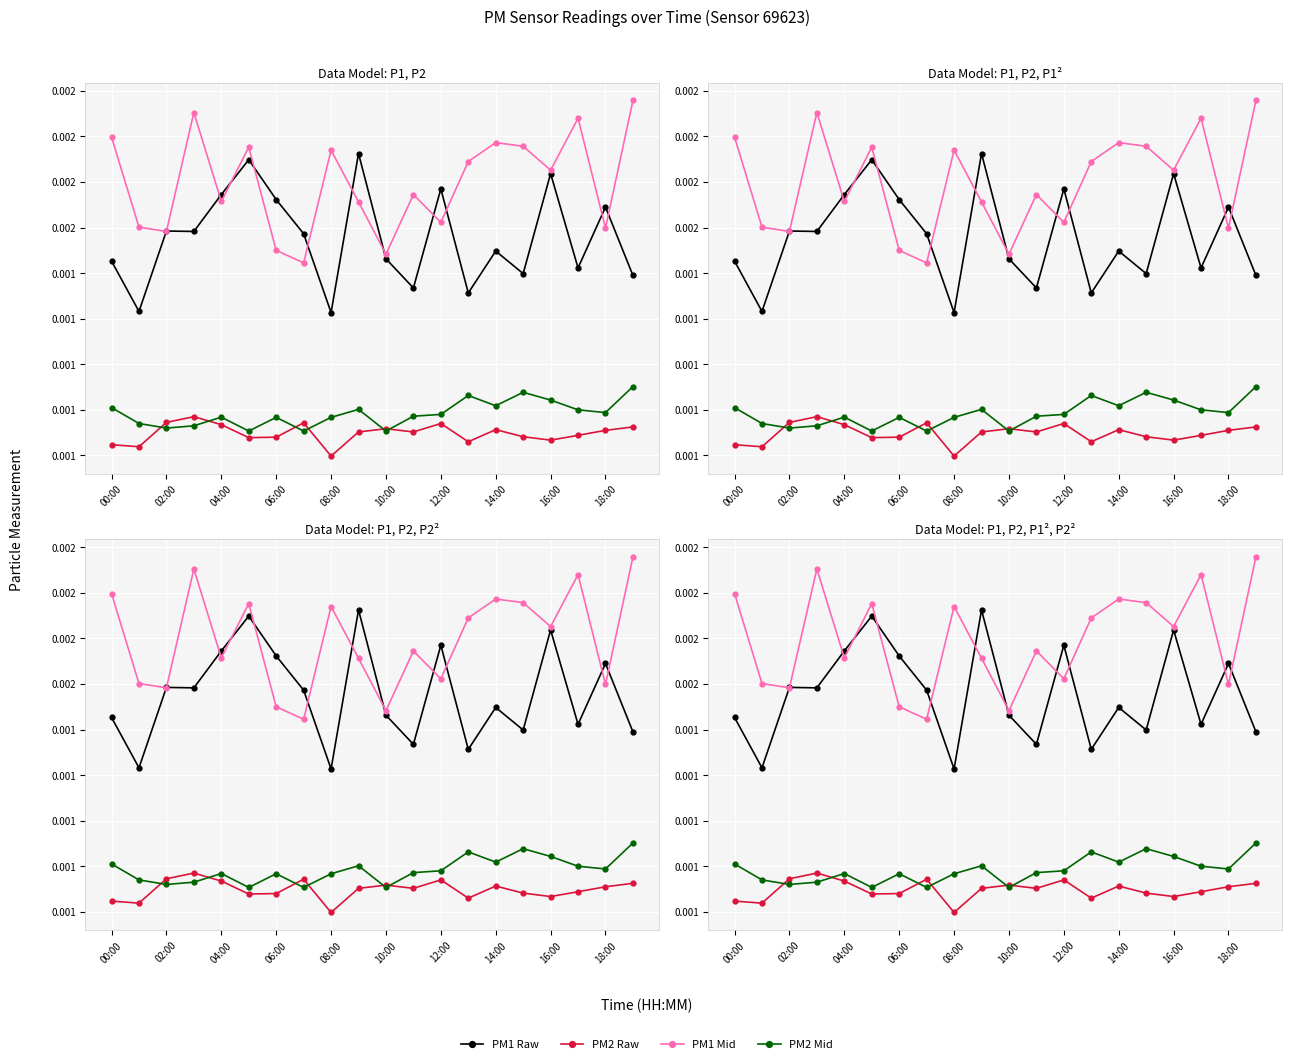

How many PM1 Raw values are between 0 and 1?

20